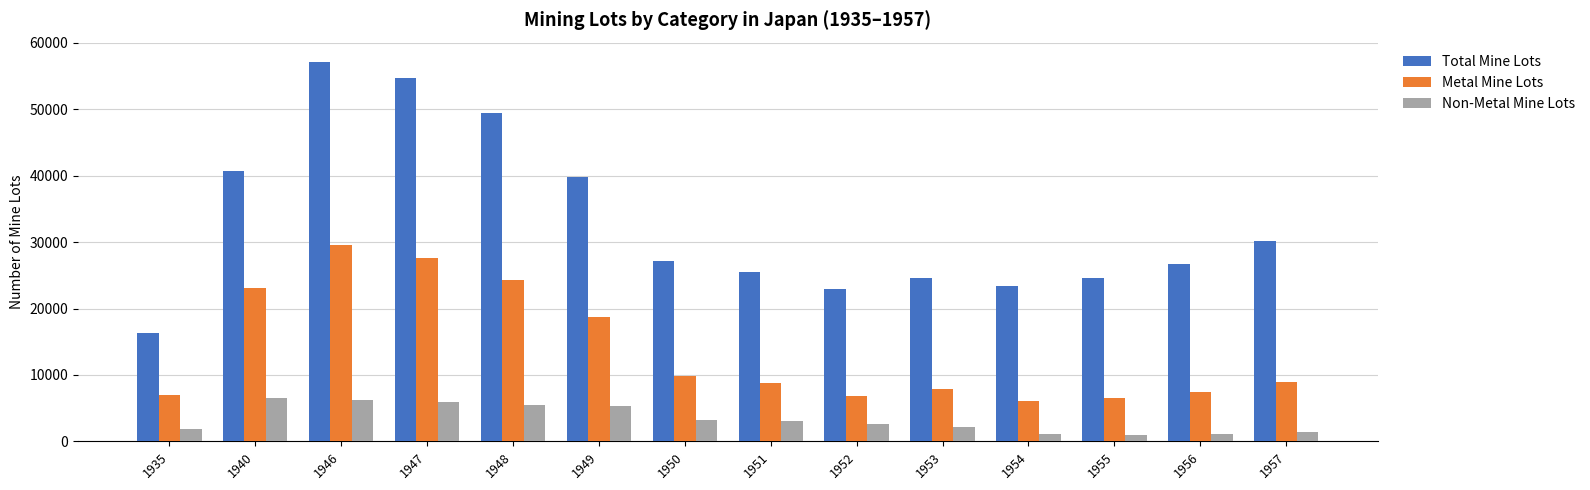

At which category is the sum across all series the highest?

1946